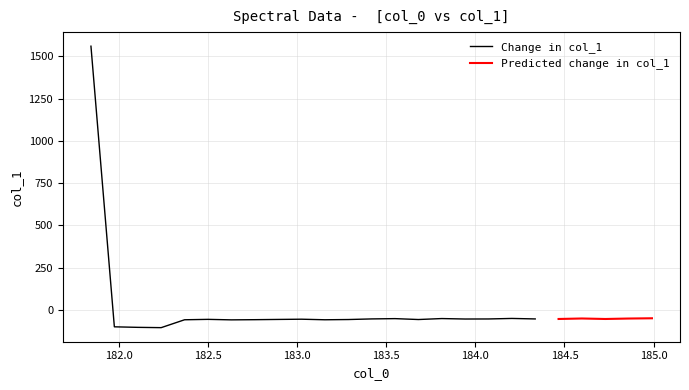

What is the label of the 13th point from the left?

183.4176122368